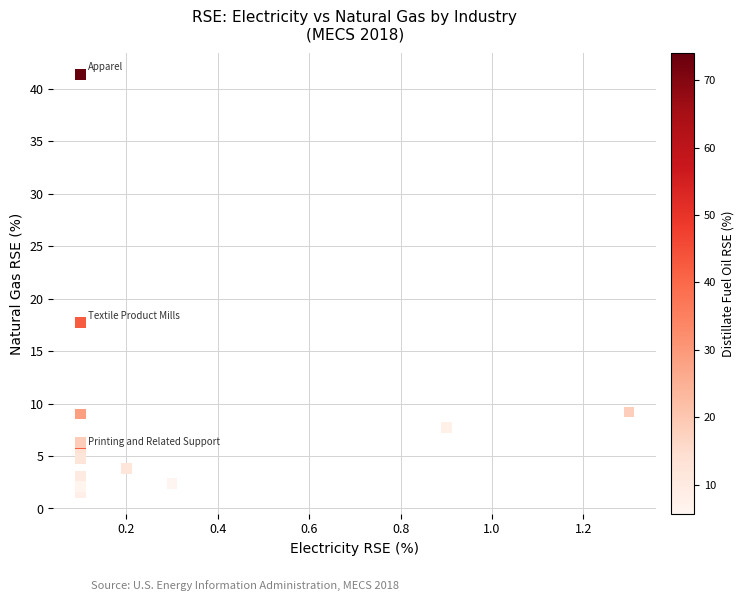

What Y value in the scatter plot is closest to 21?

17.7